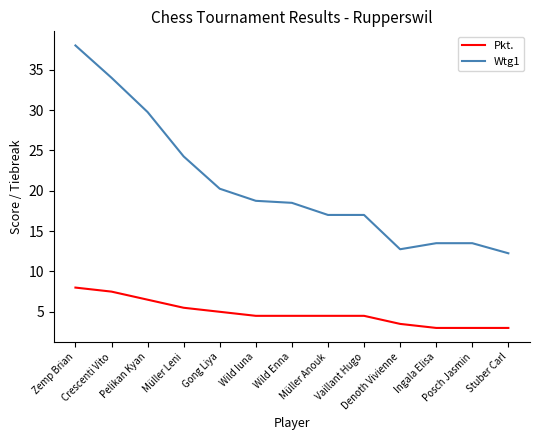

Which series has the largest range (max minus min)?

Wtg1